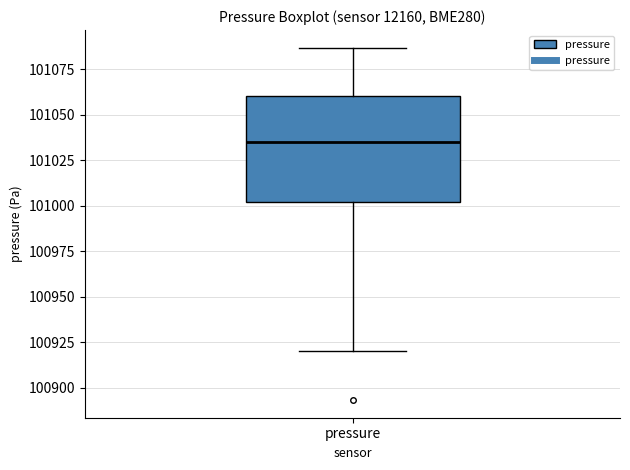

Where does the median line of the box for pressure sit on the y-axis? The values are not printed on the chart, so give them approximately, as read against the axis.

101035